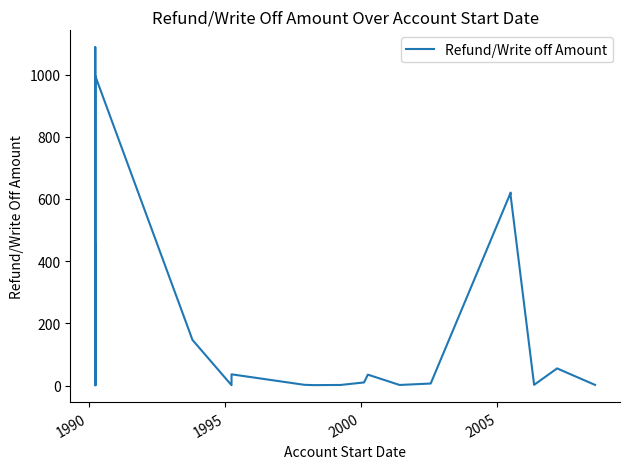

Reading left to right, what are all the values shown in this chart?

36.0	4.5	458.8	1.0	42.0	1087.8	1.2	4.0	2.0	4.0	211.0	995.7	146.5	1.0	36.0	2.3	1.2	1.8	9.9	35.0	1.8	6.4	620.4	609.4	2.2	55.0	2.0